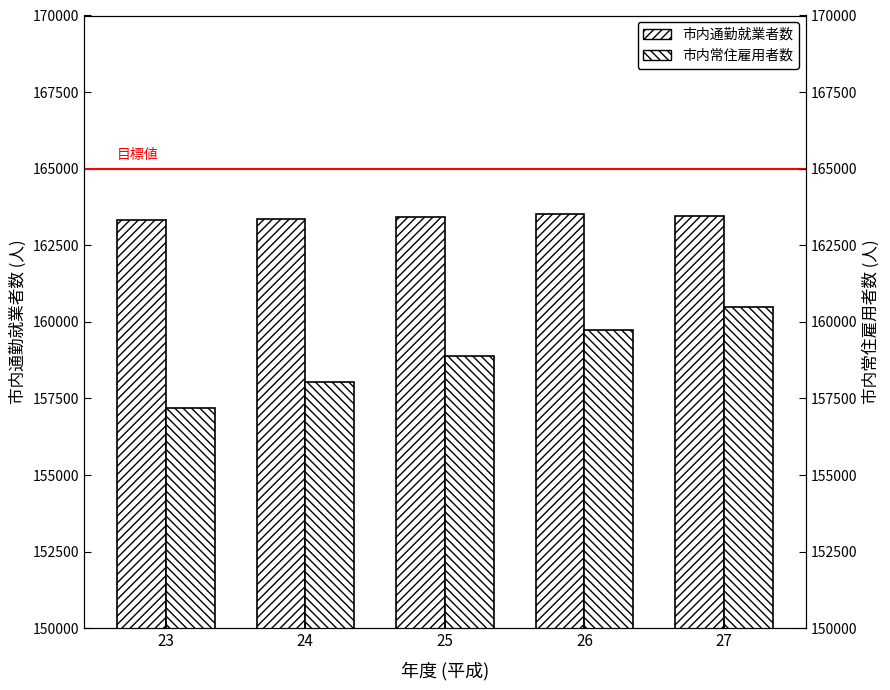

Reading left to right, extract all data points from this chart.

市内通勤就業者数: 23=163315	24=163374	25=163427	26=163519	27=163468
市内常住雇用者数: 23=157193	24=158044	25=158874	26=159721	27=160495